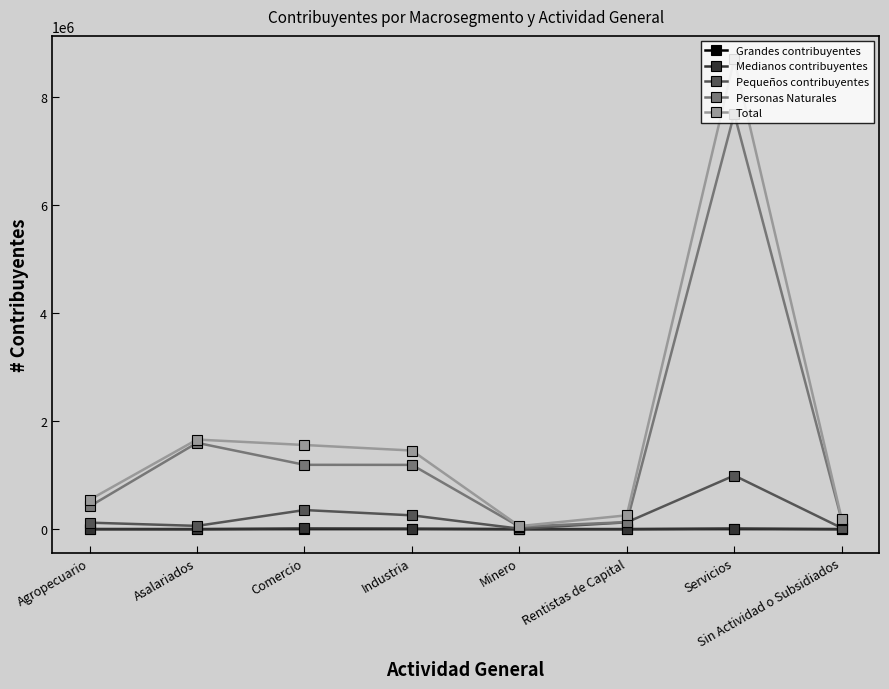

Which label corresponds to the largest value in the chart?

Servicios